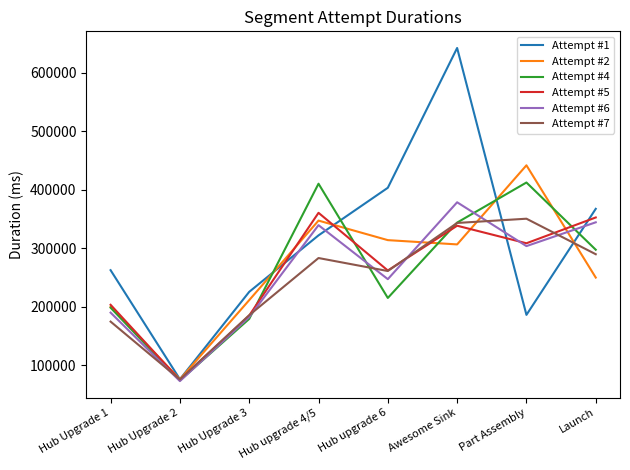

Is the value of Attempt #5 at Hub Upgrade 2 greater than the value of Attempt #2 at Hub Upgrade 3?

No